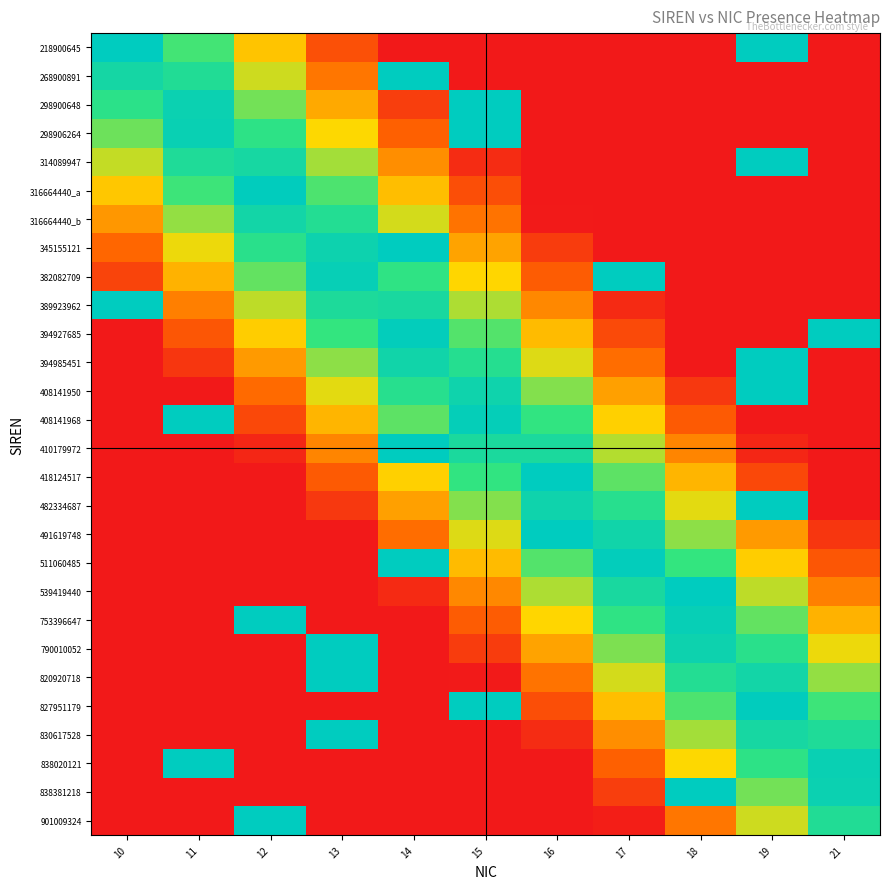

Reading left to right, what are all the values shown in this chart?

218900645: 10=1.0	11=0.7	12=0.5	13=0.2	14=0.0	15=0.0	16=0.0	17=0.0	18=0.0	19=1.0	21=0.0
268900891: 10=0.9	11=0.8	12=0.6	13=0.3	14=1.0	15=0.0	16=0.0	17=0.0	18=0.0	19=0.0	21=0.0
298900648: 10=0.8	11=0.9	12=0.7	13=0.4	14=0.1	15=1.0	16=0.0	17=0.0	18=0.0	19=0.0	21=0.0
298906264: 10=0.7	11=1.0	12=0.8	13=0.5	14=0.2	15=1.0	16=0.0	17=0.0	18=0.0	19=0.0	21=0.0
314089947: 10=0.6	11=0.8	12=0.9	13=0.6	14=0.3	15=0.1	16=0.0	17=0.0	18=0.0	19=1.0	21=0.0
316664440_a: 10=0.5	11=0.7	12=1.0	13=0.7	14=0.4	15=0.2	16=0.0	17=0.0	18=0.0	19=0.0	21=0.0
316664440_b: 10=0.4	11=0.6	12=0.9	13=0.8	14=0.6	15=0.3	16=0.0	17=0.0	18=0.0	19=0.0	21=0.0
345155121: 10=0.2	11=0.5	12=0.8	13=0.9	14=1.0	15=0.4	16=0.1	17=0.0	18=0.0	19=0.0	21=0.0
382082709: 10=0.1	11=0.4	12=0.7	13=1.0	14=0.8	15=0.5	16=0.2	17=1.0	18=0.0	19=0.0	21=0.0
389923962: 10=1.0	11=0.3	12=0.6	13=0.9	14=0.9	15=0.6	16=0.3	17=0.1	18=0.0	19=0.0	21=0.0
394927685: 10=0.0	11=0.2	12=0.5	13=0.7	14=1.0	15=0.7	16=0.4	17=0.2	18=0.0	19=0.0	21=1.0
394985451: 10=0.0	11=0.1	12=0.4	13=0.6	14=0.9	15=0.8	16=0.5	17=0.3	18=0.0	19=1.0	21=0.0
408141950: 10=0.0	11=0.0	12=0.3	13=0.5	14=0.8	15=0.9	16=0.6	17=0.4	18=0.1	19=1.0	21=0.0
408141968: 10=0.0	11=1.0	12=0.2	13=0.4	14=0.7	15=1.0	16=0.8	17=0.5	18=0.2	19=0.0	21=0.0
410179972: 10=0.0	11=0.0	12=0.0	13=0.3	14=1.0	15=0.9	16=0.9	17=0.6	18=0.3	19=0.0	21=0.0
418124517: 10=0.0	11=0.0	12=0.0	13=0.2	14=0.5	15=0.8	16=1.0	17=0.7	18=0.4	19=0.2	21=0.0
482334687: 10=0.0	11=0.0	12=0.0	13=0.1	14=0.4	15=0.6	16=0.9	17=0.8	18=0.5	19=1.0	21=0.0
491619748: 10=0.0	11=0.0	12=0.0	13=0.0	14=0.3	15=0.5	16=1.0	17=0.9	18=0.6	19=0.4	21=0.1
511060485: 10=0.0	11=0.0	12=0.0	13=0.0	14=1.0	15=0.4	16=0.7	17=1.0	18=0.7	19=0.5	21=0.2
539419440: 10=0.0	11=0.0	12=0.0	13=0.0	14=0.1	15=0.3	16=0.6	17=0.9	18=1.0	19=0.6	21=0.3
753396647: 10=0.0	11=0.0	12=1.0	13=0.0	14=0.0	15=0.2	16=0.5	17=0.8	18=1.0	19=0.7	21=0.4
790010052: 10=0.0	11=0.0	12=0.0	13=1.0	14=0.0	15=0.1	16=0.4	17=0.7	18=0.9	19=0.8	21=0.5
820920718: 10=0.0	11=0.0	12=0.0	13=1.0	14=0.0	15=0.0	16=0.3	17=0.6	18=0.8	19=0.9	21=0.6
827951179: 10=0.0	11=0.0	12=0.0	13=0.0	14=0.0	15=1.0	16=0.2	17=0.4	18=0.7	19=1.0	21=0.7
830617528: 10=0.0	11=0.0	12=0.0	13=1.0	14=0.0	15=0.0	16=0.1	17=0.3	18=0.6	19=0.9	21=0.8
838020121: 10=0.0	11=1.0	12=0.0	13=0.0	14=0.0	15=0.0	16=0.0	17=0.2	18=0.5	19=0.8	21=1.0
838381218: 10=0.0	11=0.0	12=0.0	13=0.0	14=0.0	15=0.0	16=0.0	17=0.1	18=1.0	19=0.7	21=0.9
901009324: 10=0.0	11=0.0	12=1.0	13=0.0	14=0.0	15=0.0	16=0.0	17=0.0	18=0.3	19=0.6	21=0.8